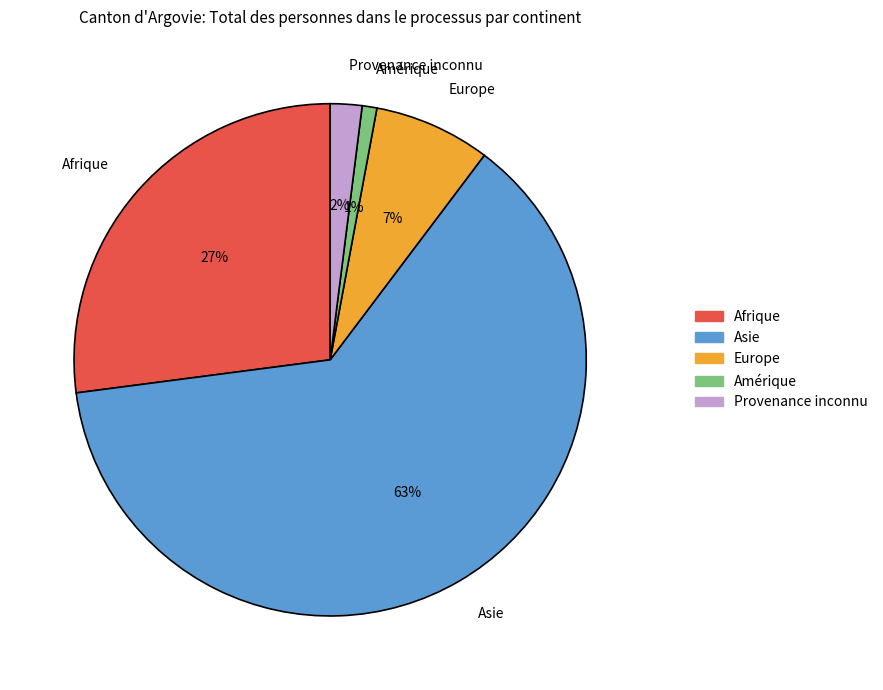

To the nearest percent, what portion does Afrique represent?

27%